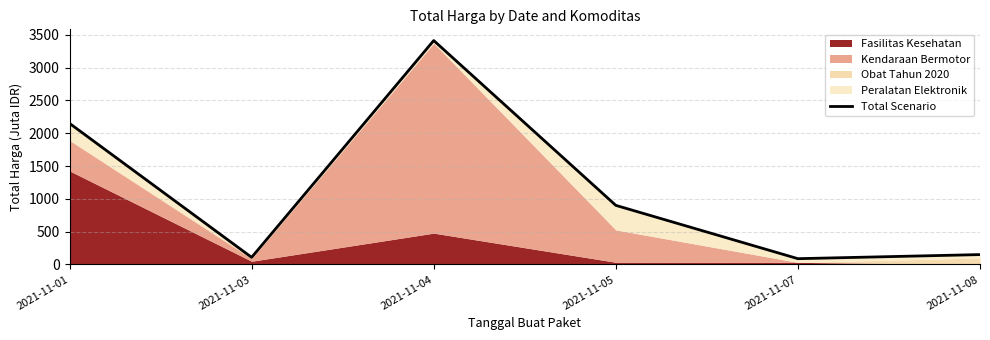

What is the sum of all values?

6810.2